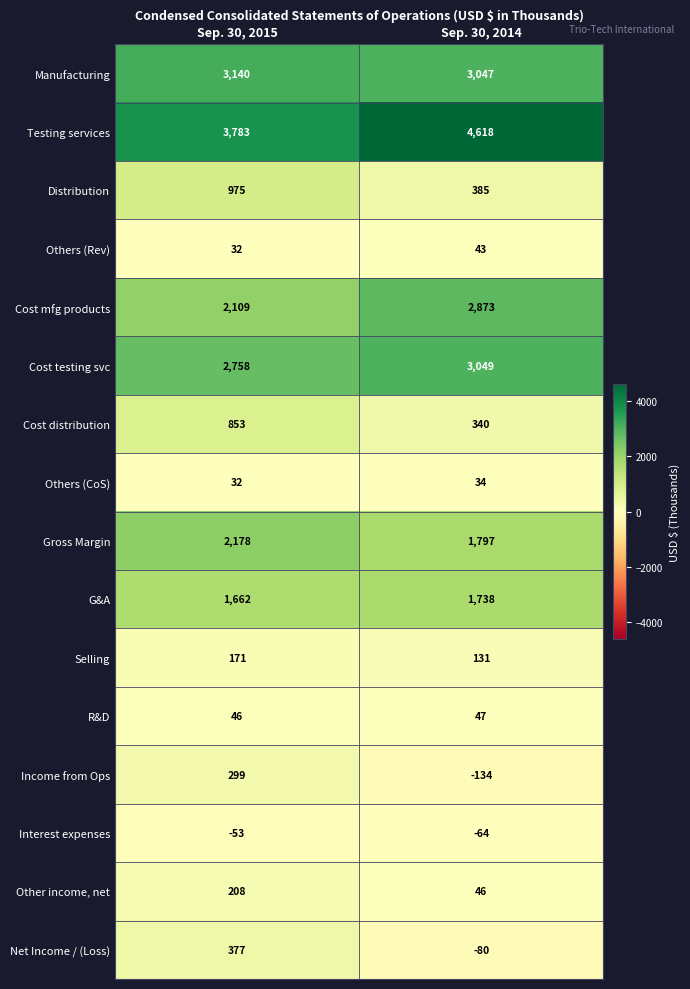

What is the total value across all series at Sep. 30, 2015?

18570